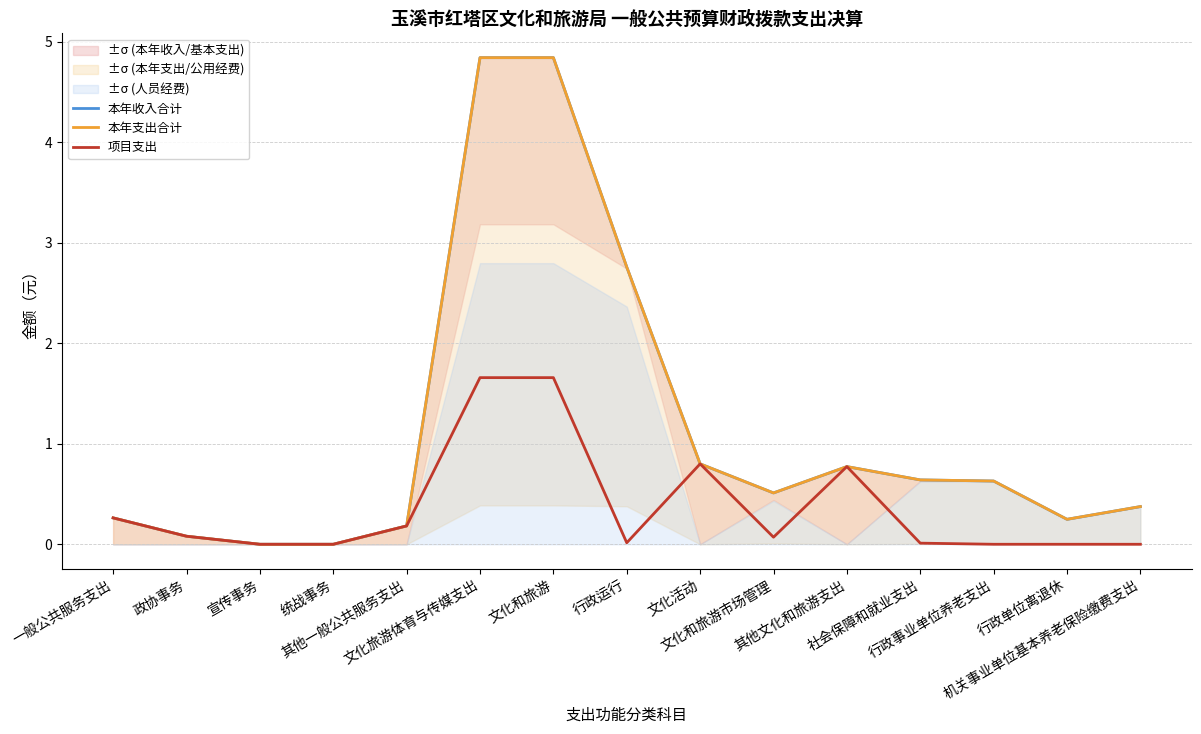

Which category has the lowest value across all series?

宣传事务